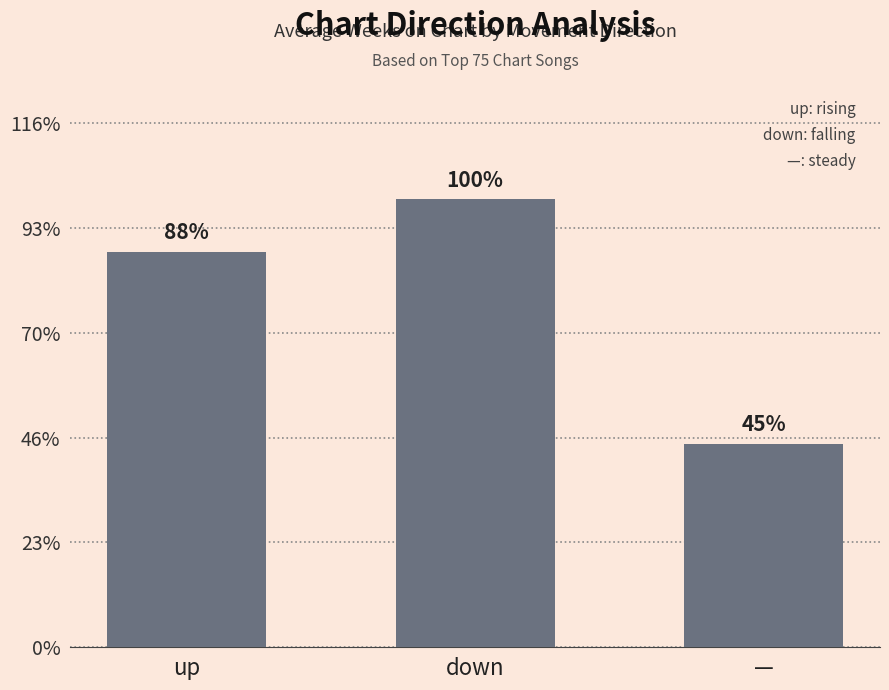

What is the sum of the values at — and down?

31.1